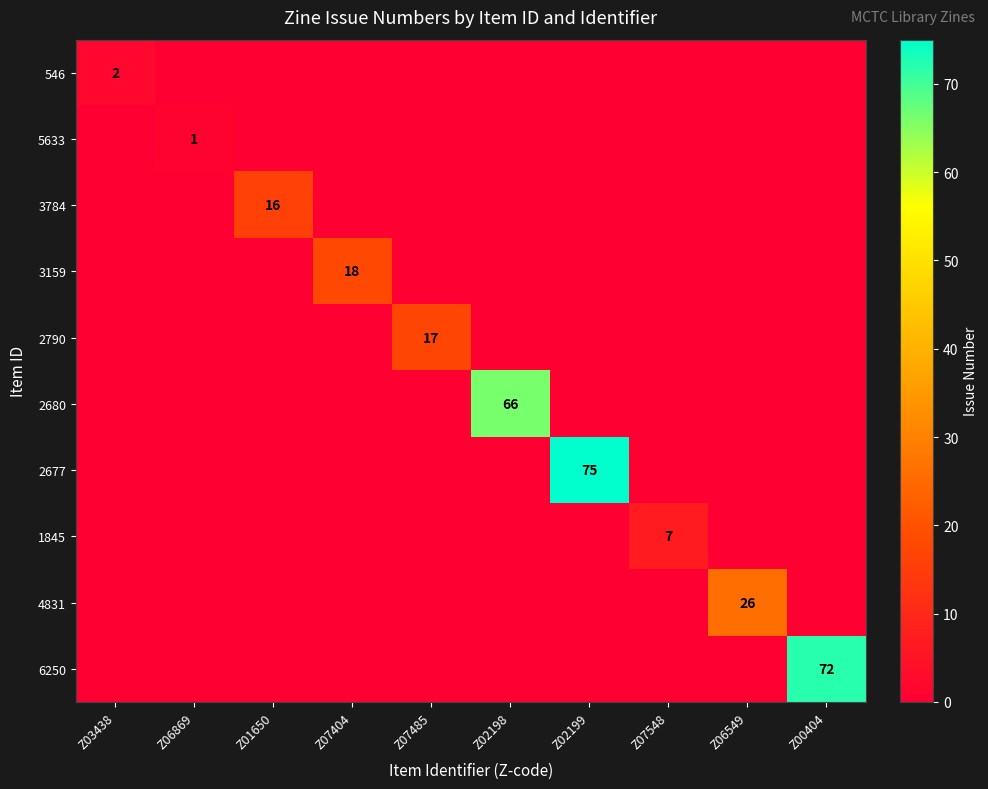

List the series in order of their peak value, highest first.

2677, 6250, 2680, 4831, 3159, 2790, 3784, 1845, 546, 5633